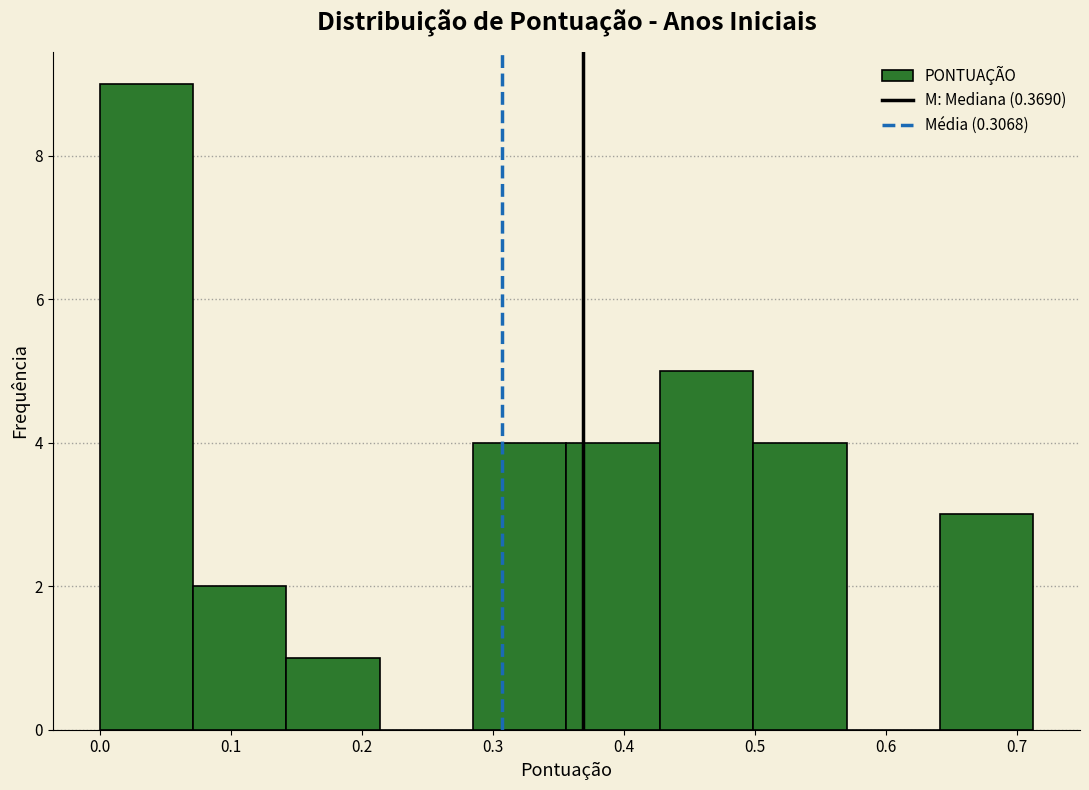

Reading left to right, list every bar in this chart as the range it spans on the x-axis followed by its height. Neither the bar edges nor the heights are printed on the chart, so give them approximately, as read against the axes.

0.00 to 0.07: 9
0.07 to 0.14: 2
0.14 to 0.21: 1
0.21 to 0.29: 0
0.29 to 0.36: 4
0.36 to 0.43: 4
0.43 to 0.50: 5
0.50 to 0.57: 4
0.57 to 0.64: 0
0.64 to 0.71: 3